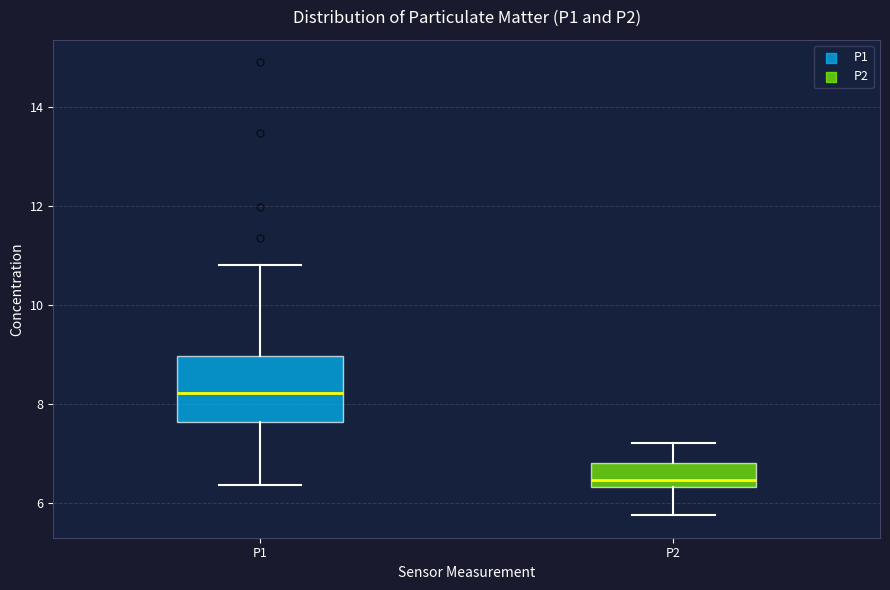

Comparing the boxes themselves (not the whiskers), which one is the tallest?

P1